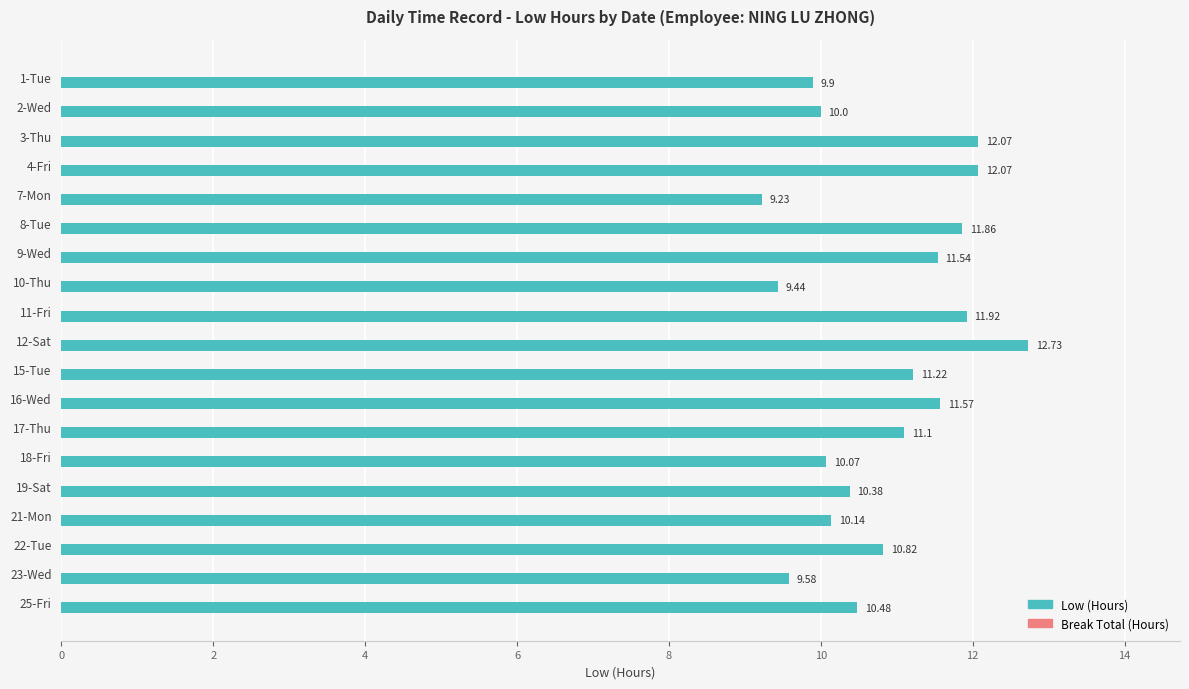

How many data points does each series have?

19